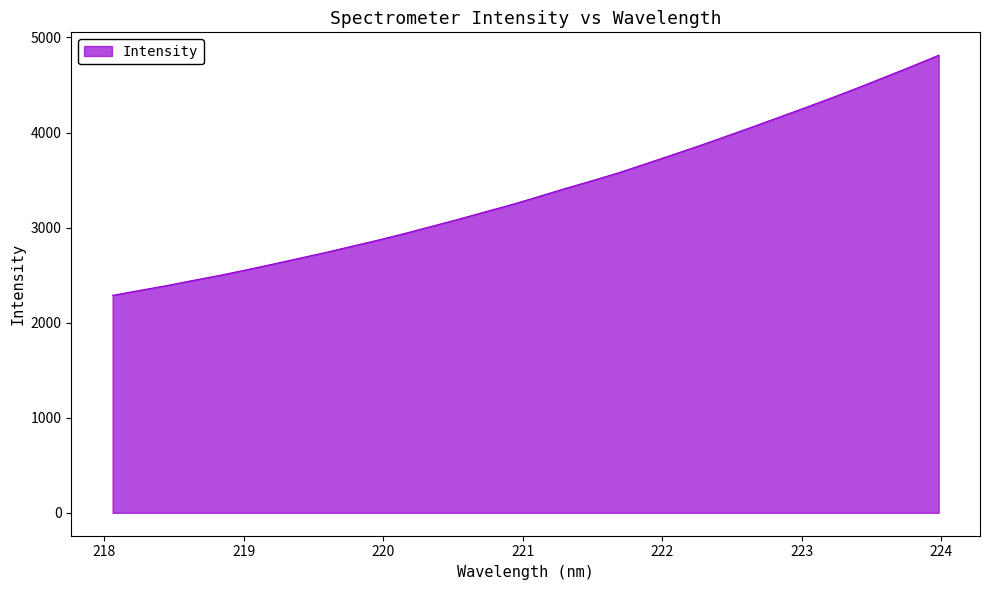

Count the number of values greater than 3328.

16